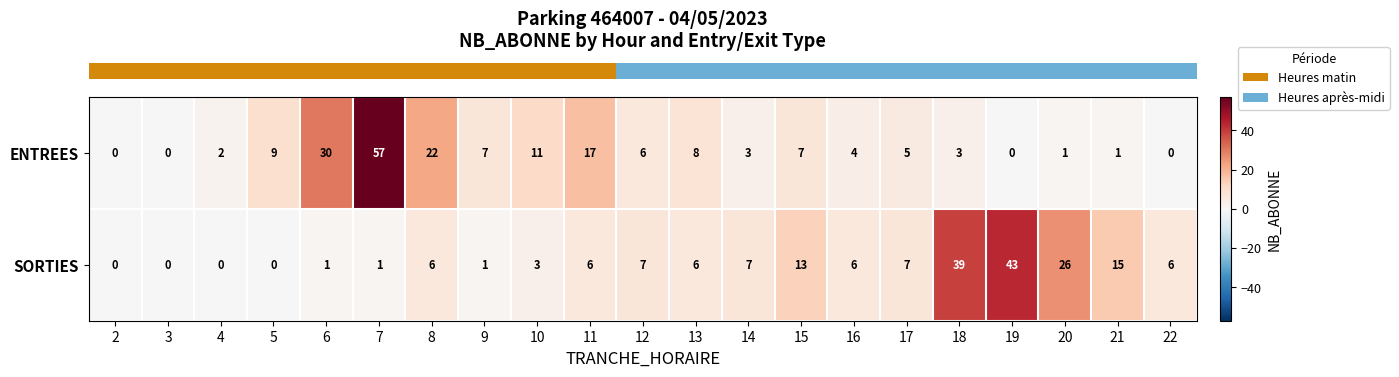

Which series has the widest spread of values?

ENTREES